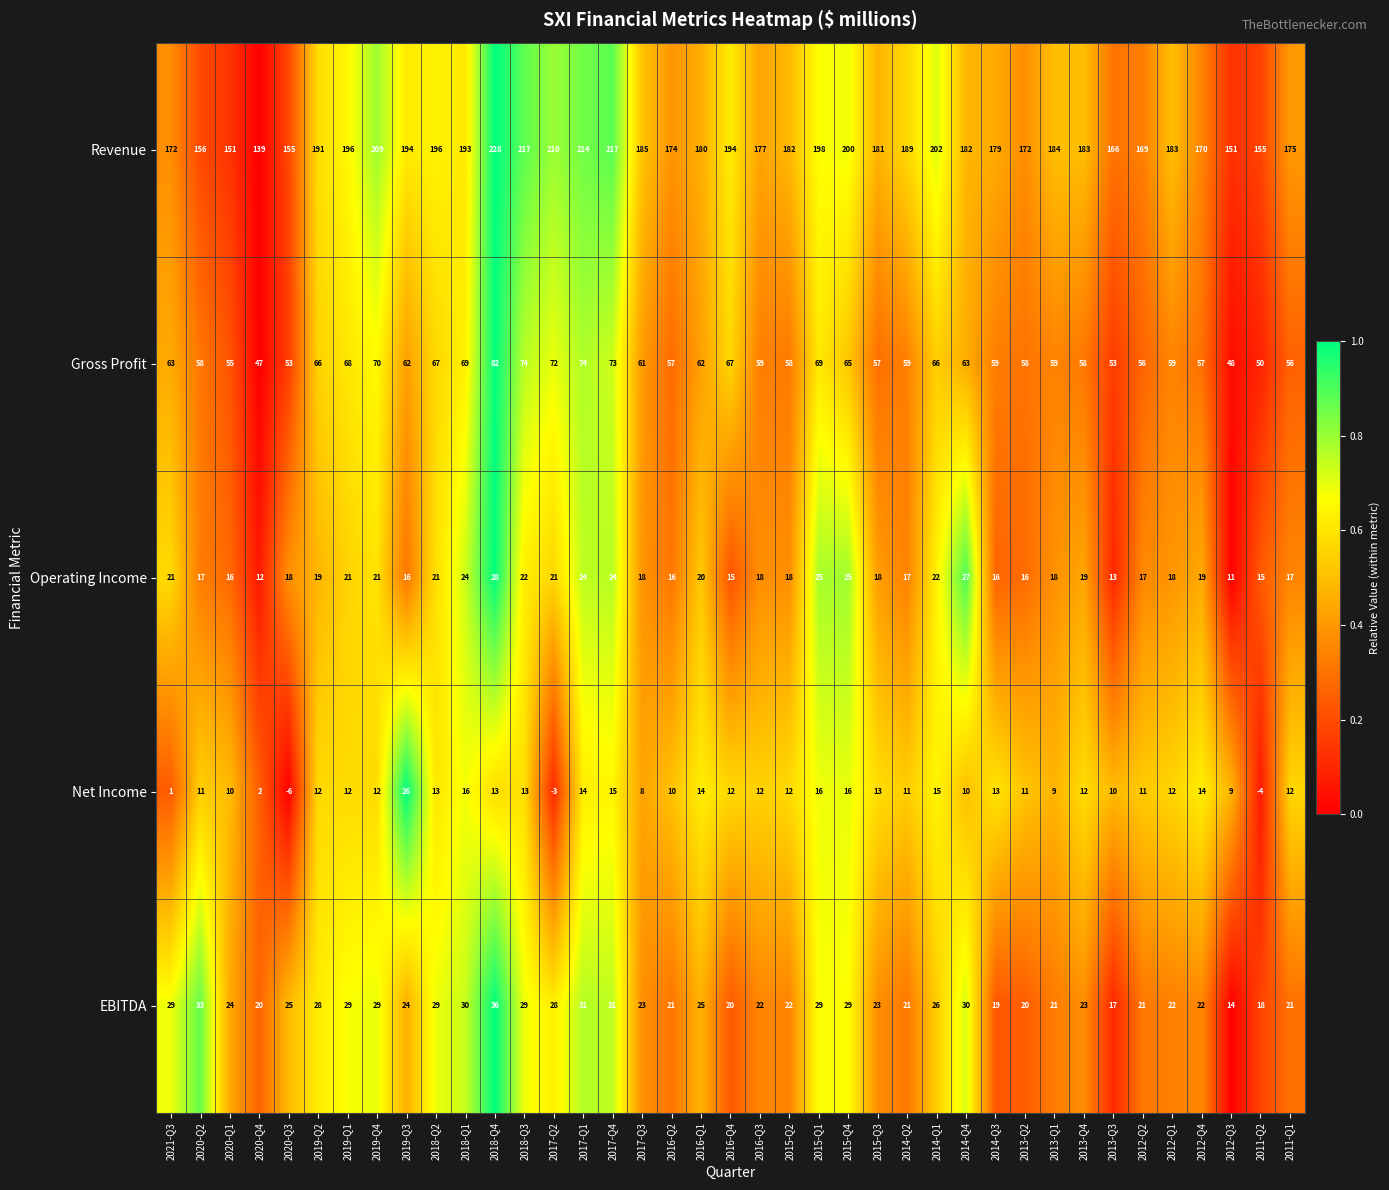

What is the total value across all series at 2017-Q1?

357